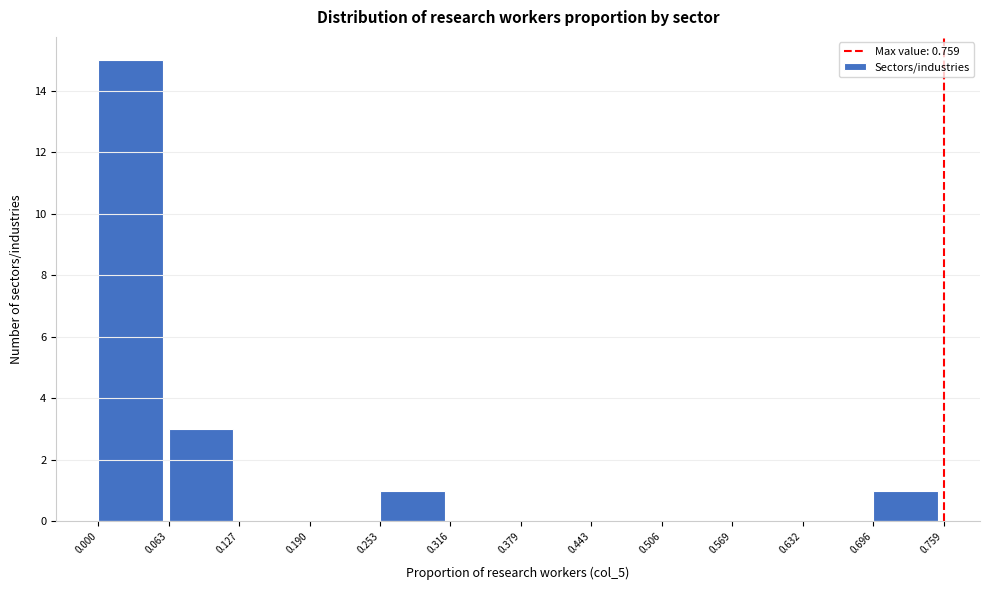

Which range on the x-axis has the tallest bar?

0.000 to 0.063